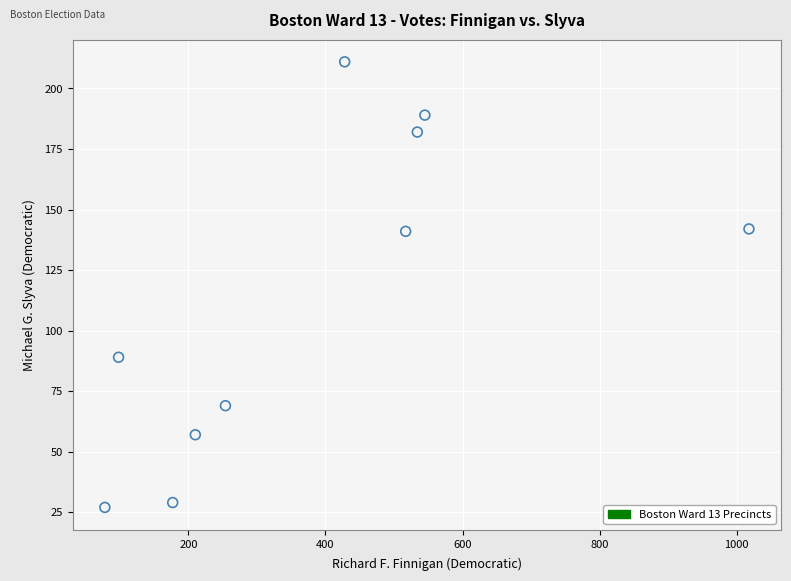

What is the average X value?

386